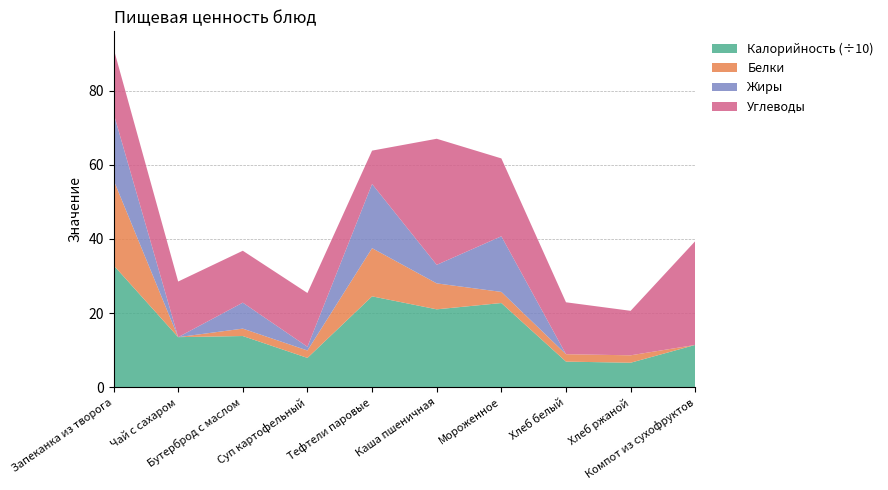

Reading left to right, list all the values displayed in this chart.

Калорийность: 329.0	135.0	138.0	79.0	245.0	210.0	227.0	69.0	66.0	114.0
Белки: 23.0	0.0	2.0	2.0	13.0	7.0	3.0	2.0	2.0	0.0
Жиры: 18.0	0.0	7.0	1.0	17.3	5.0	15.0	0.0	0.0	0.0
Углеводы: 17.5	15.0	14.0	14.5	9.0	34.0	21.0	14.0	12.0	28.0